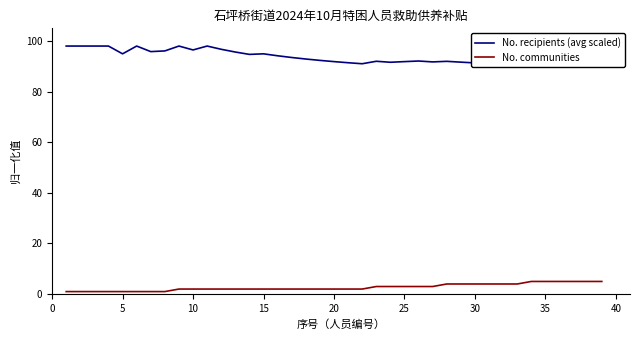

Which series has the largest total across all categories?

No. recipients (avg scaled)